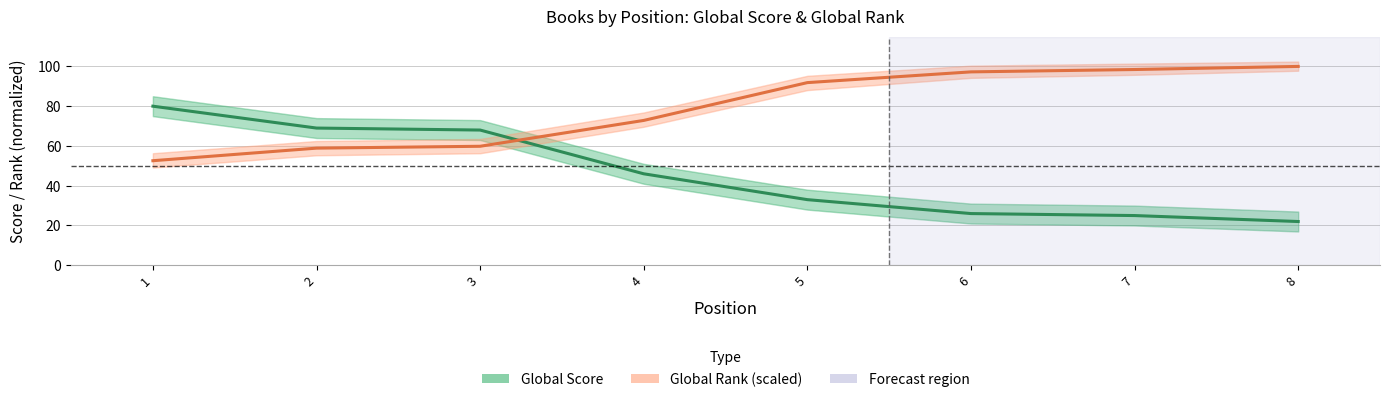

Reading right to left, extract all data points from this chart.

Global Score: 8=22.0	7=25.0	6=26.0	5=33.0	4=46.0	3=68.0	2=69.0	1=80.0
Global Rank (scaled): 8=100.0	7=98.4	6=97.3	5=91.9	4=72.8	3=59.8	2=58.9	1=52.6